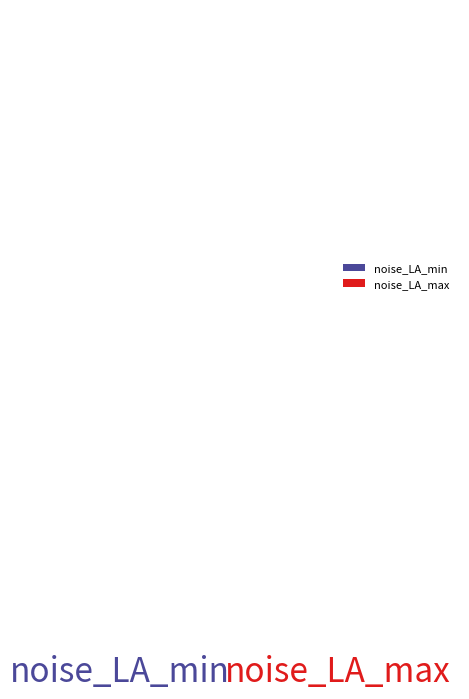

The noise_LA_min slice represents 30% of the pie. True or false?

False